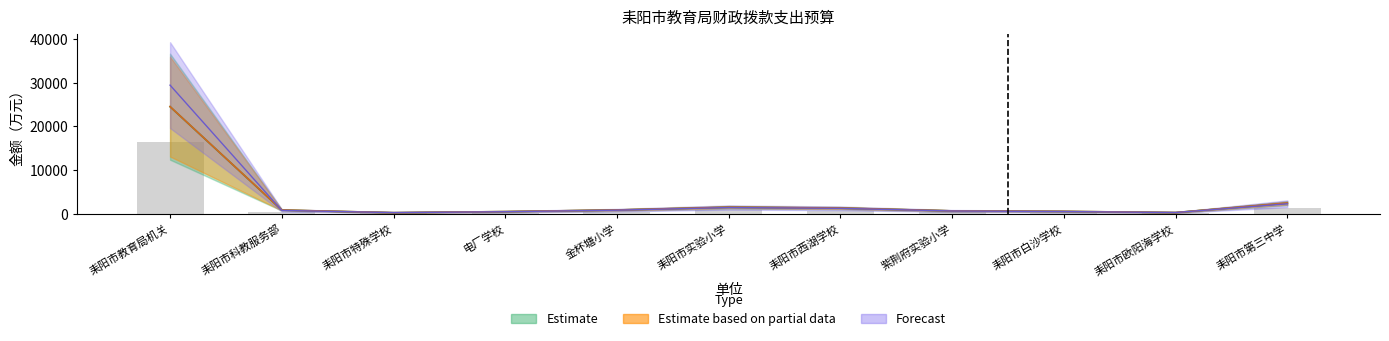

At which label does 政府性基金预算拨款 reach its peak?

耒阳市教育局机关